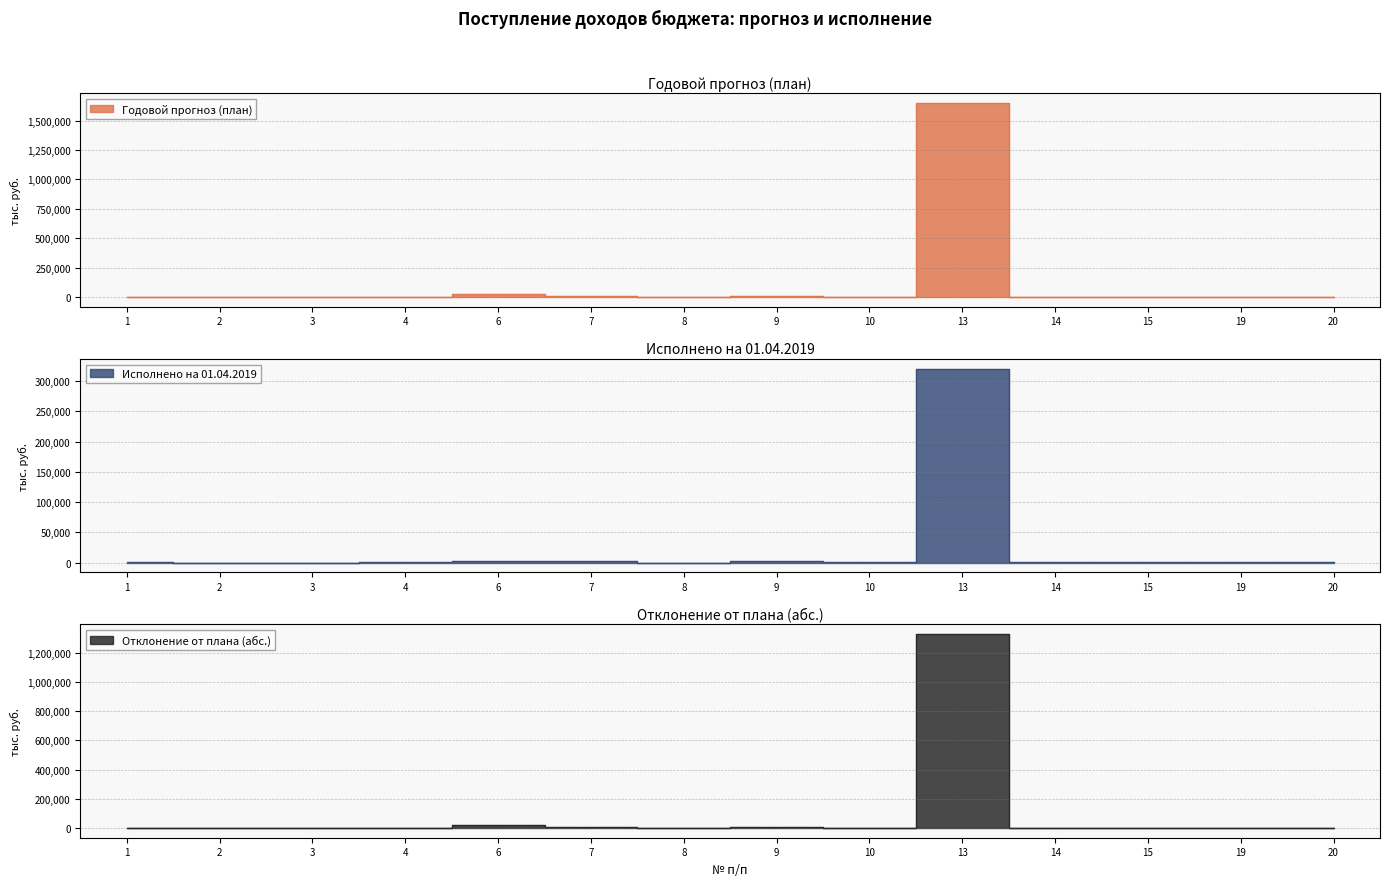

Is it true that Годовой прогноз equals 71.6 at 3?

True